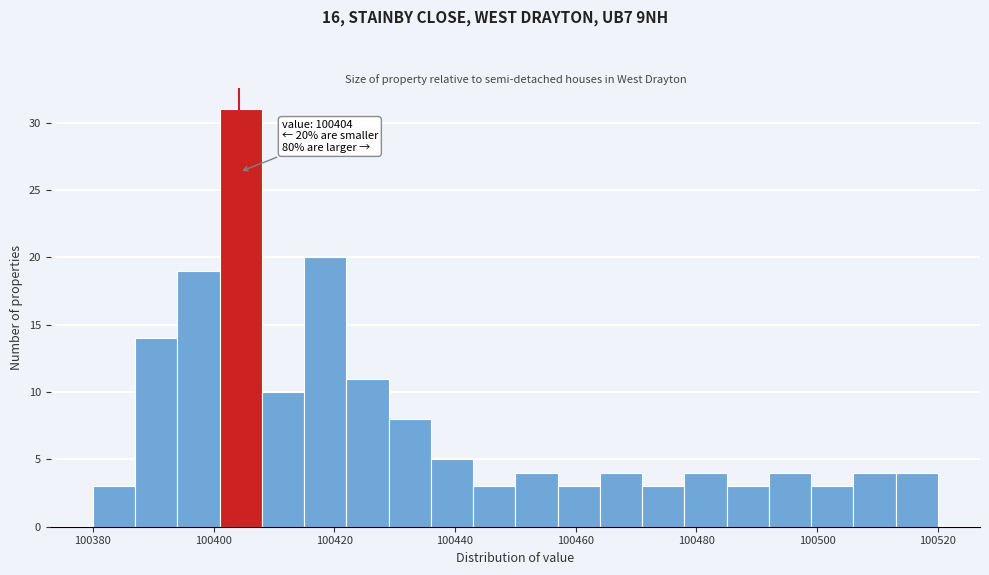

Read against the x-axis, roughly where is the centre of the tallest bar?

100404